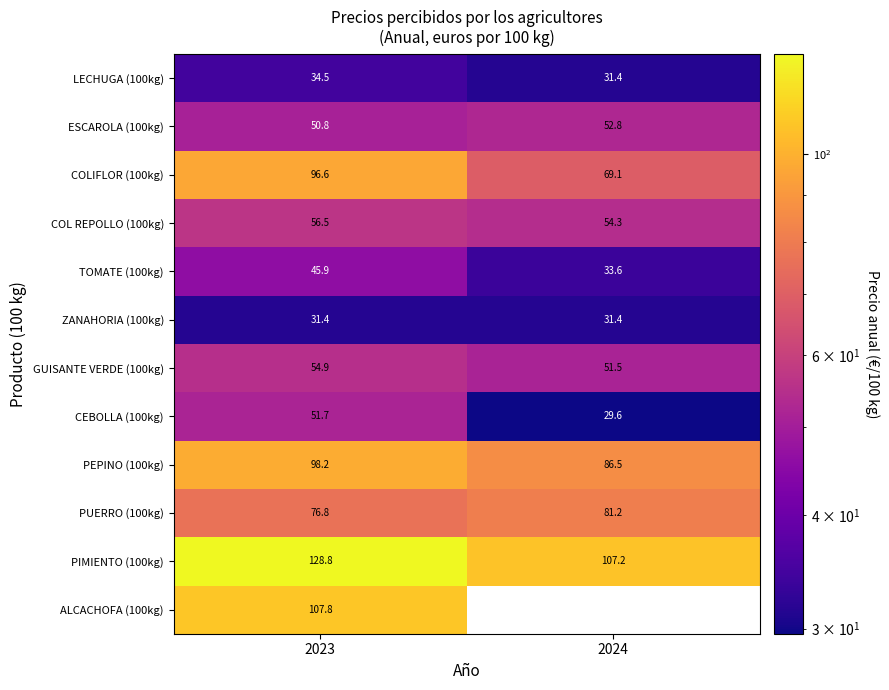

What is the total value across all series at 2023?

833.9